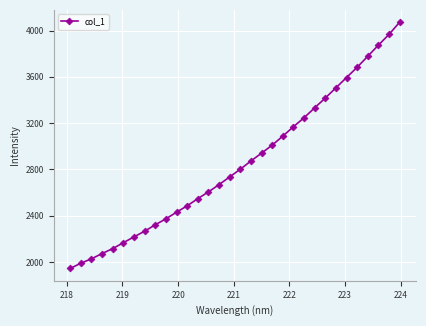

What is the value of the 16th point from the left?

2734.8